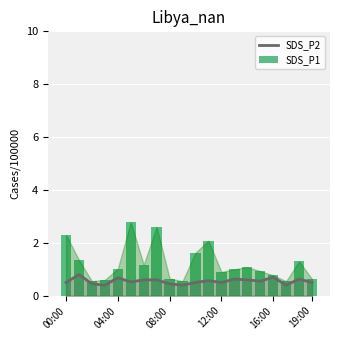

Which series has the widest spread of values?

SDS_P1